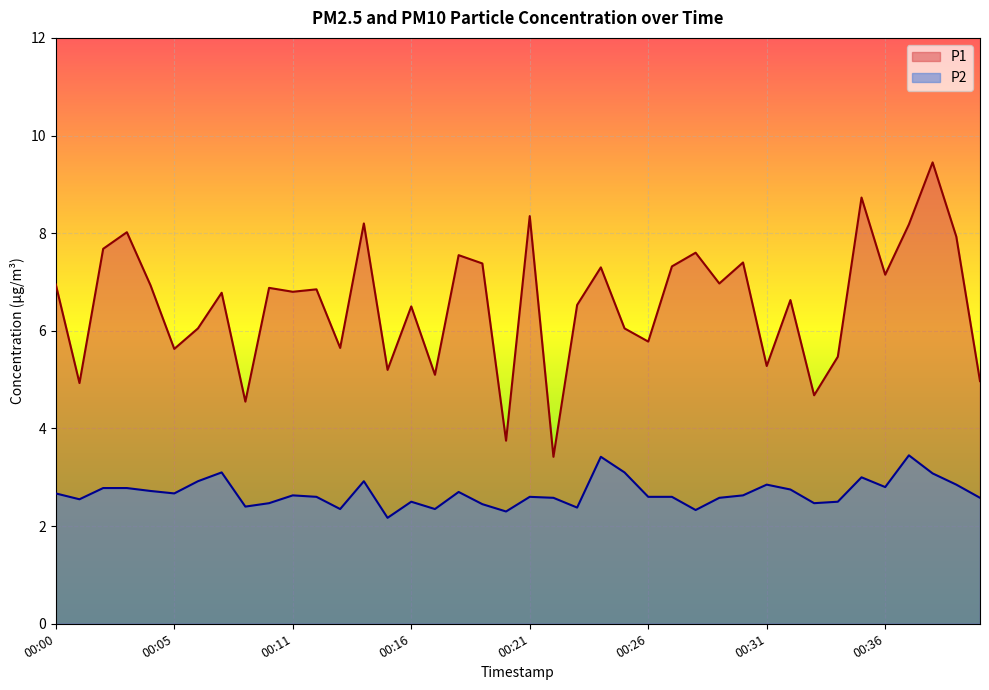

Rank the categories by P1 value from lowest to highest.

00:22, 00:20, 00:08, 00:33, 00:01, 00:41, 00:17, 00:15, 00:31, 00:34, 00:05, 00:13, 00:26, 00:06, 00:25, 00:16, 00:23, 00:32, 00:07, 00:11, 00:12, 00:09, 00:04, 00:00, 00:29, 00:36, 00:24, 00:27, 00:19, 00:30, 00:18, 00:28, 00:02, 00:39, 00:03, 00:37, 00:14, 00:21, 00:35, 00:38